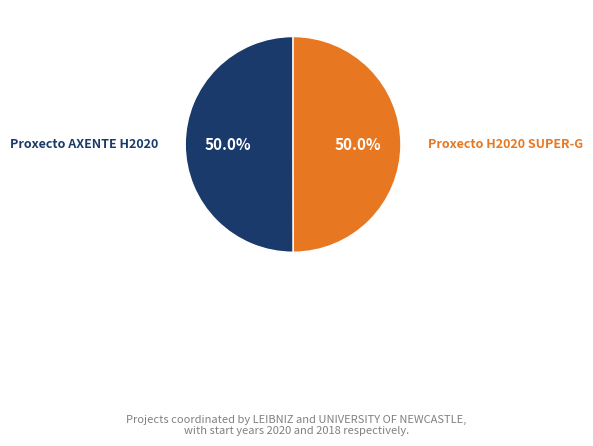

Is it true that Proxecto AXENTE H2020 is 59% of the pie?

False